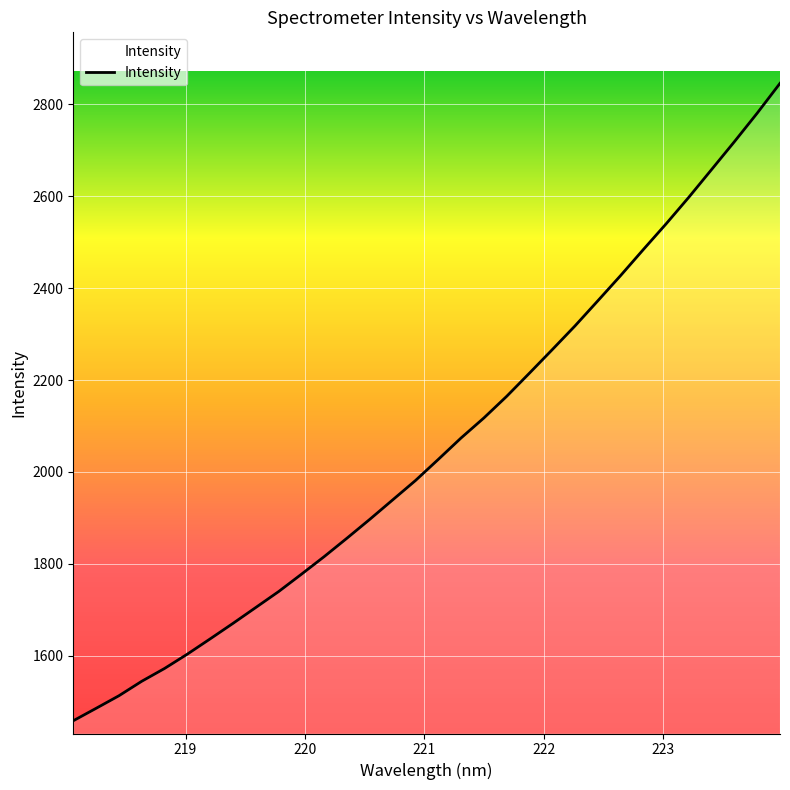

What is the greatest value displayed?

2845.8